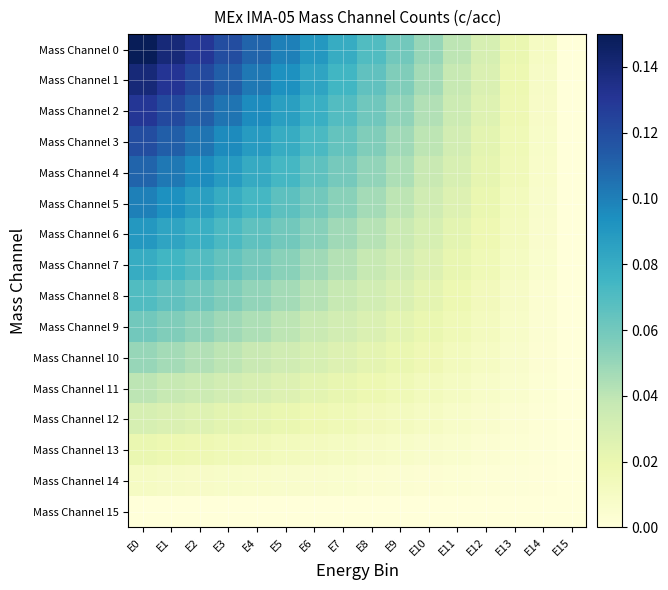

How many series are shown in this chart?

16